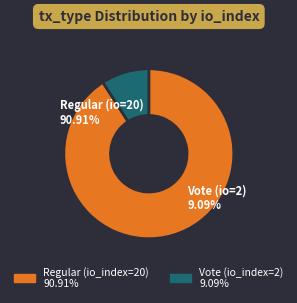

Is the sum of Regular (io_index=20) and Vote (io_index=2) greater than half?

Yes